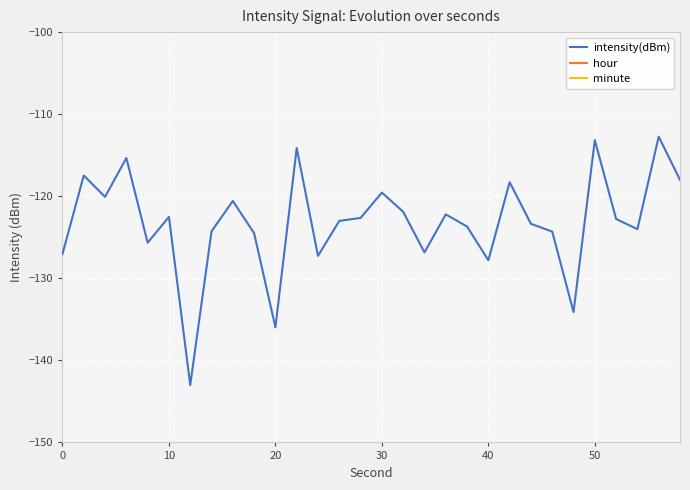

What is the value of the intensity(dBm) point at the 15th from the left?

-122.6